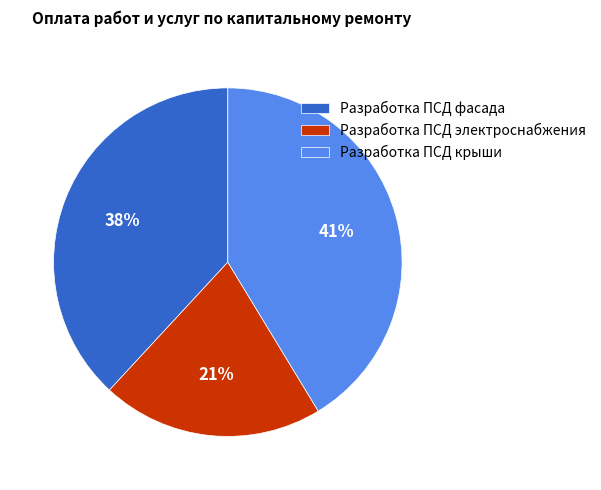

Which slice is the largest?

Разработка ПСД крыши